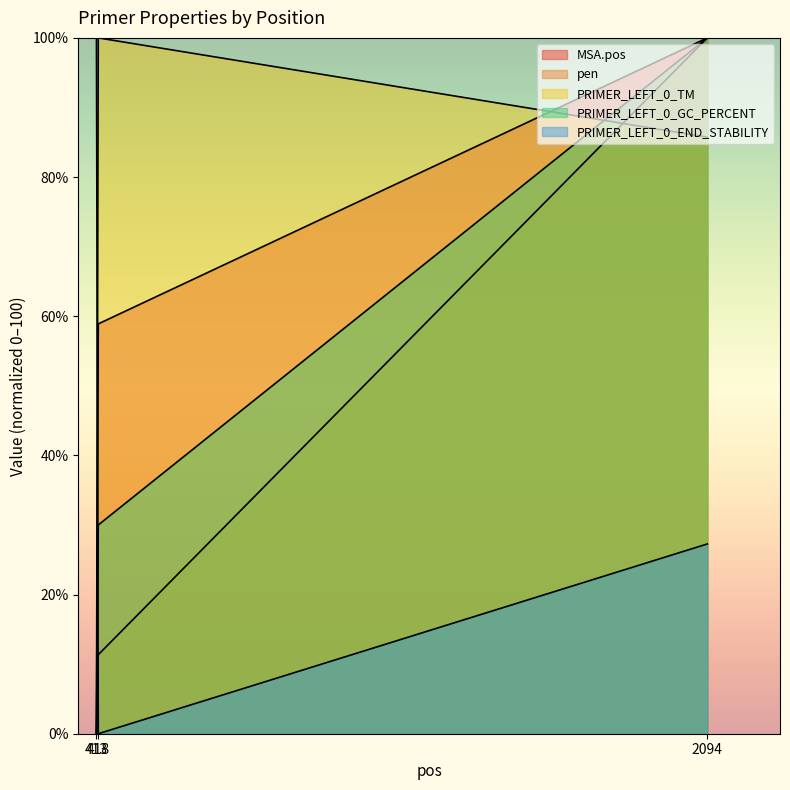

Reading left to right, what are all the values shown in this chart?

MSA.pos: 413=0.0	418=58.9	2094=100.0
pen: 413=0.0	418=11.4	2094=100.0
PRIMER_LEFT_0_TM: 413=0.0	418=100.0	2094=85.7
PRIMER_LEFT_0_GC_PERCENT: 413=0.0	418=30.0	2094=100.0
PRIMER_LEFT_0_END_STABILITY: 413=100.0	418=0.0	2094=27.3